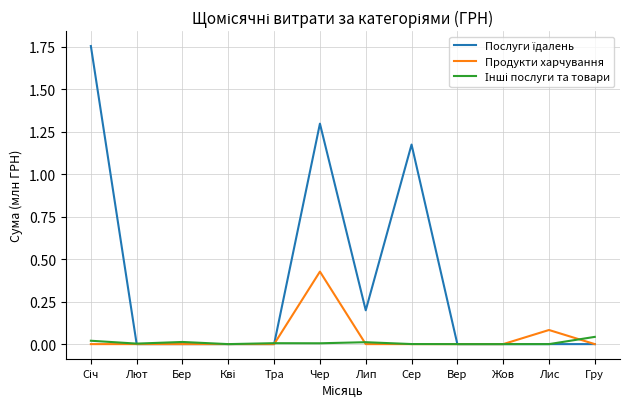

Rank the series by their maximum value, from lowest to highest.

Інші послуги та товари, Продукти харчування, Послуги їдалень